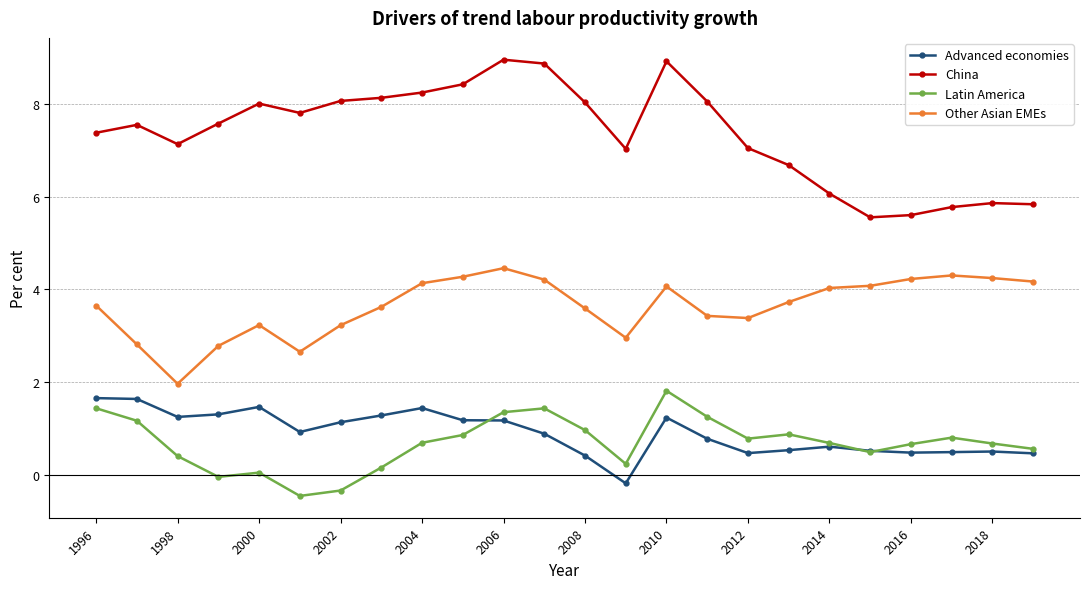

In China, how many points are higher than both neighbors (excluding endpoints)?

5